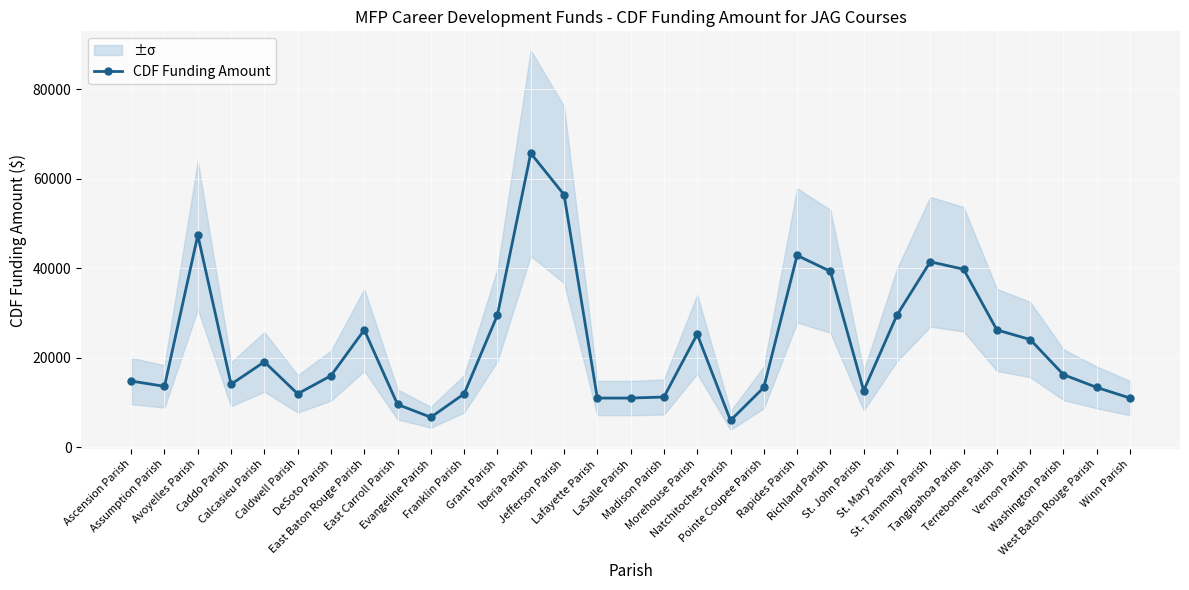

How many interior local valleys (lower than both neighbors) does the data have?

6